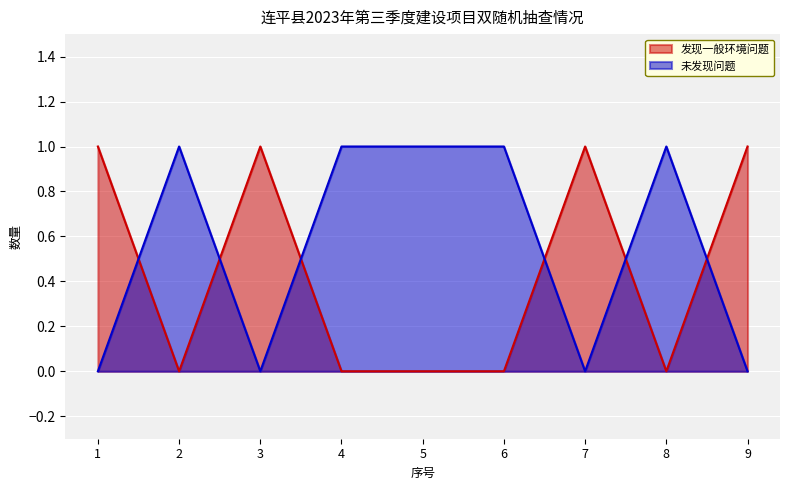

Where is the first local maximum for 未发现问题?

2